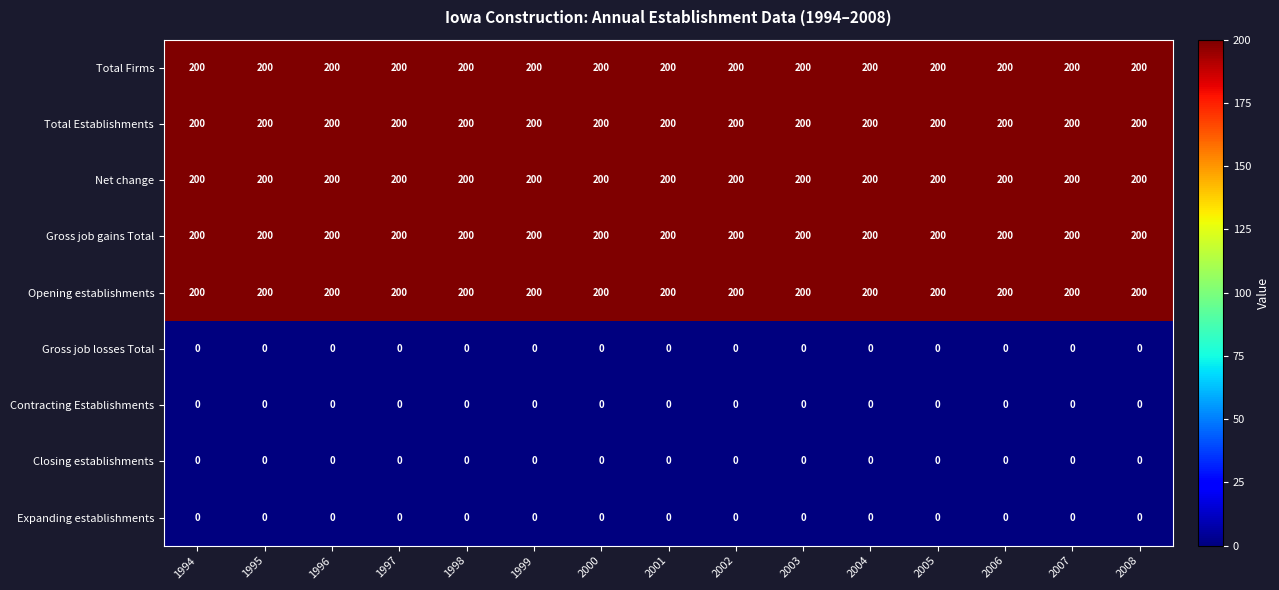

At how many categories does at least one series exceed 104?

15